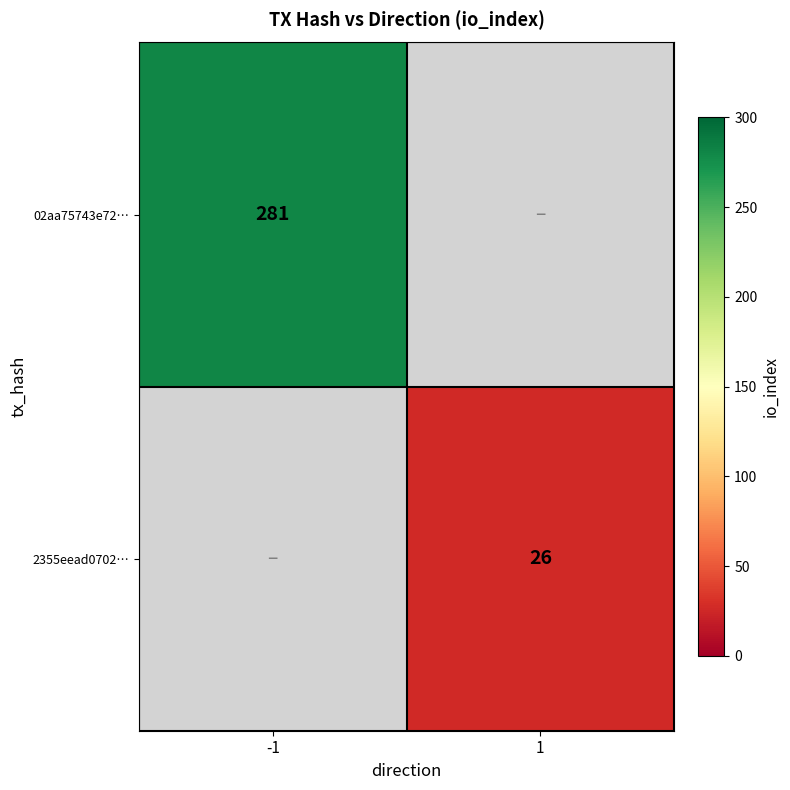

The 2355eead0702… series shows 46 at 1. True or false?

False